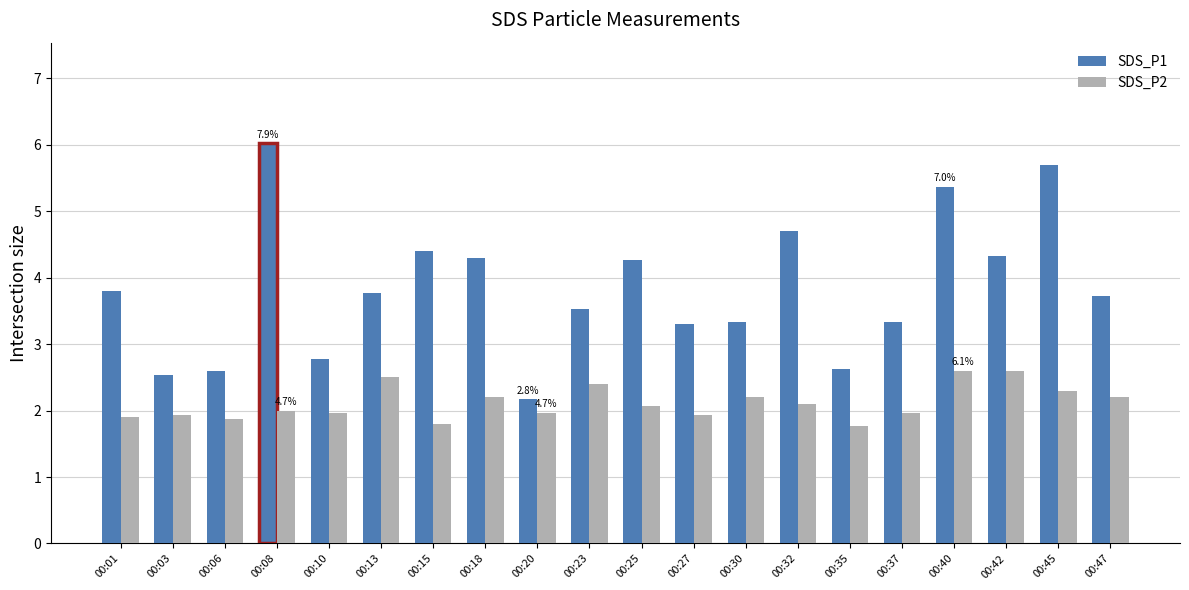

The value of SDS_P2 at 00:15 is 1.8. True or false?

True